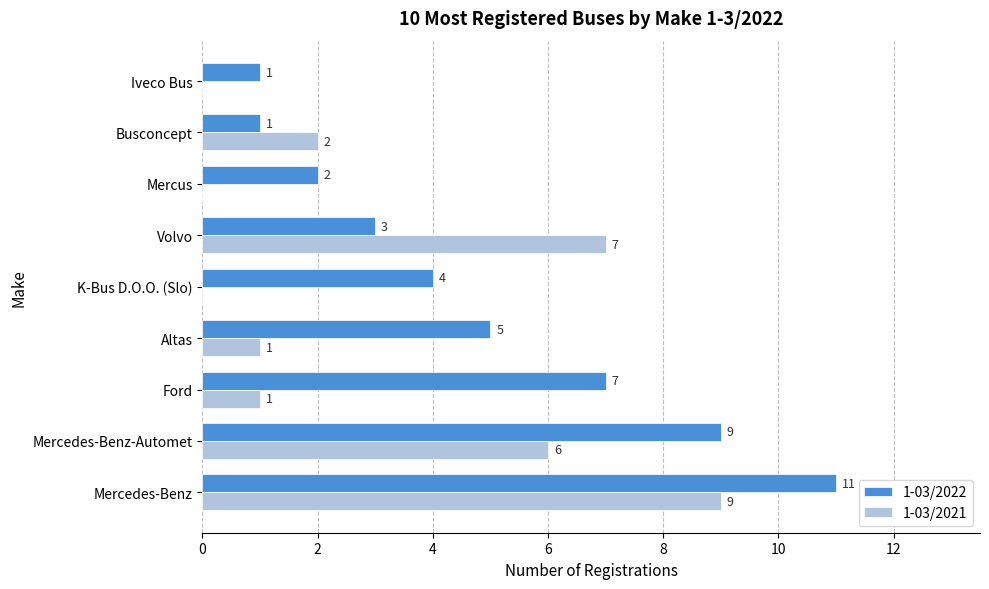

Which category has the highest value across all series?

Mercedes-Benz